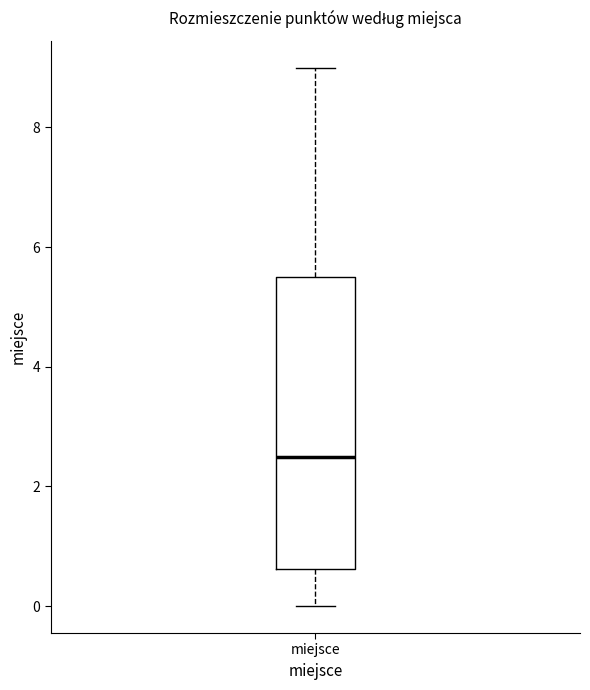

Read this box plot against the y-axis: the position of the median line, the range covered by the box, and the ends of both whiskers. The values are not printed on the chart, so give them approximately, as read against the axis.

median 2.6, box 0.6 to 5.6, whiskers 0.0 to 9.0